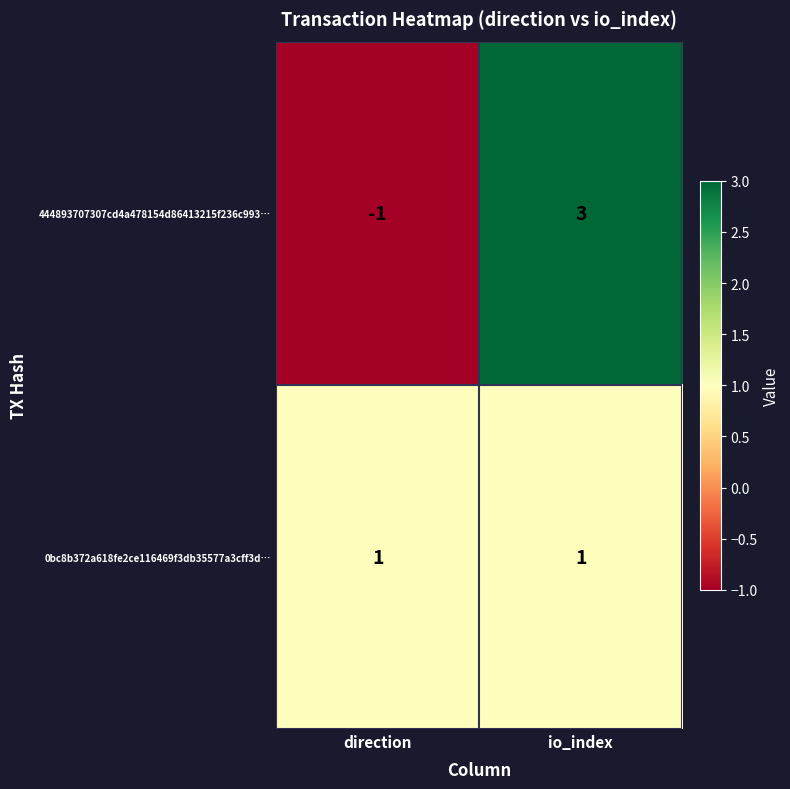

What is the difference between the 444893707307cd4a478154d86413215f236c993… values at io_index and direction?

4